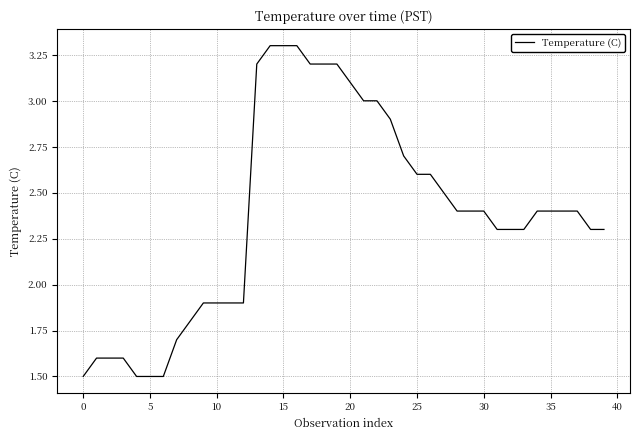

What is the maximum value shown in the chart?

3.3